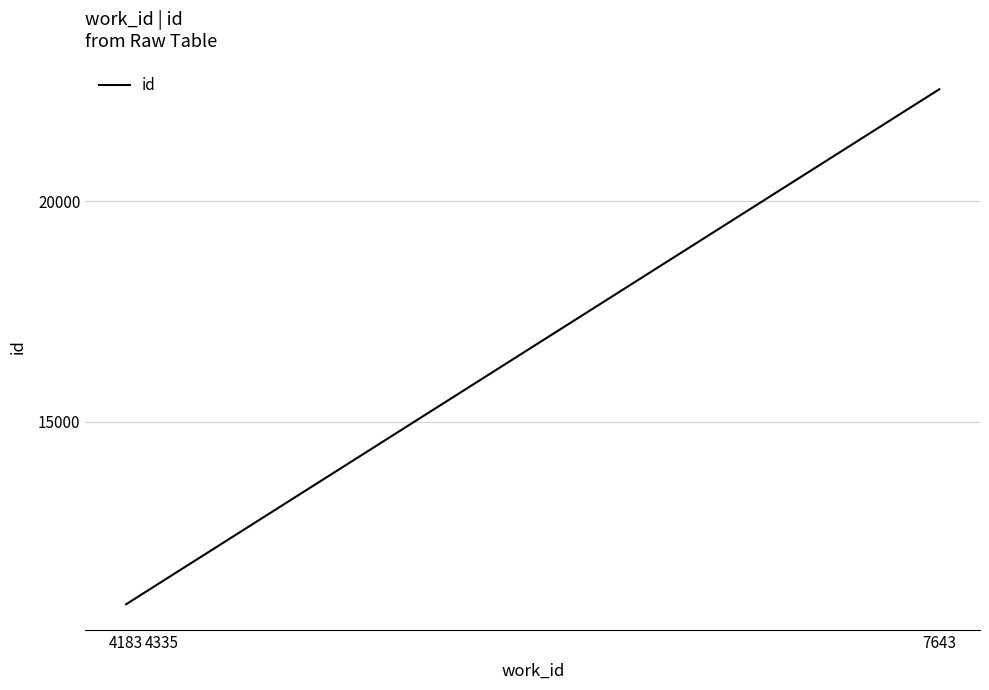

What is the sum of all values?

44762